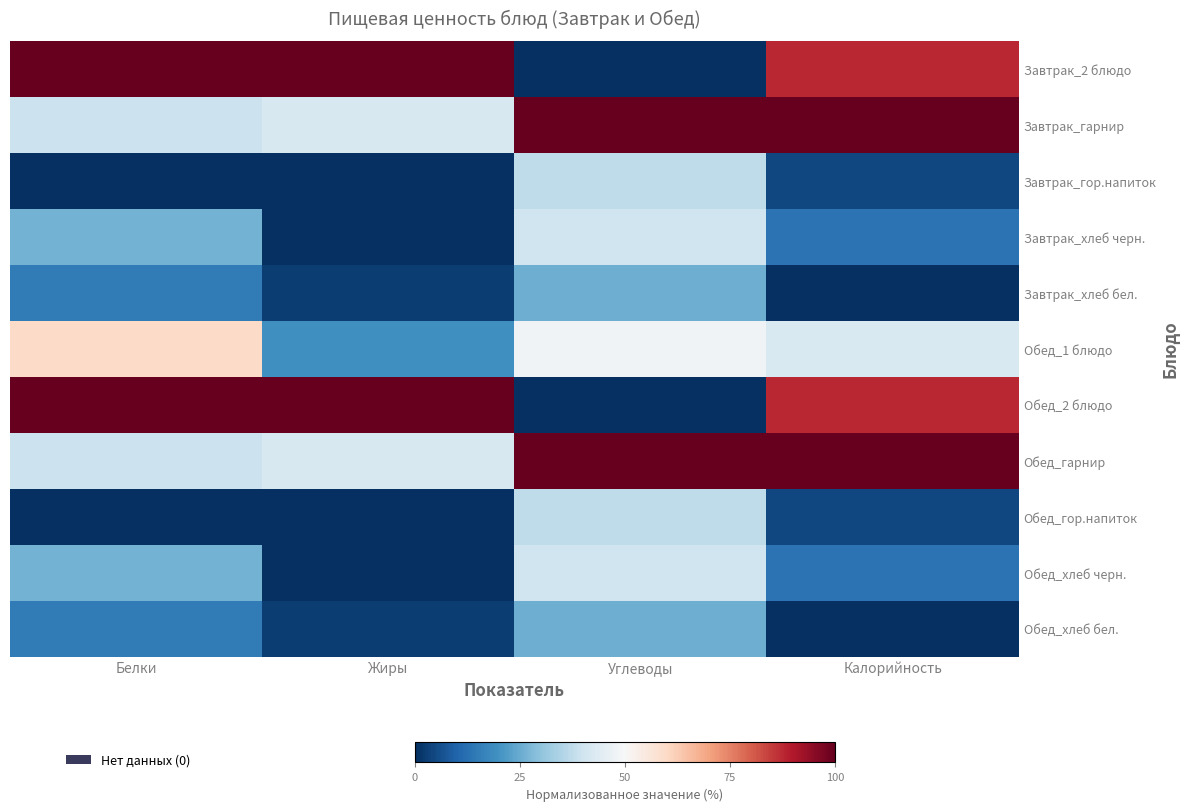

Between Жиры and Углеводы, which series saw the biggest shift?

Завтрак_2 блюдо